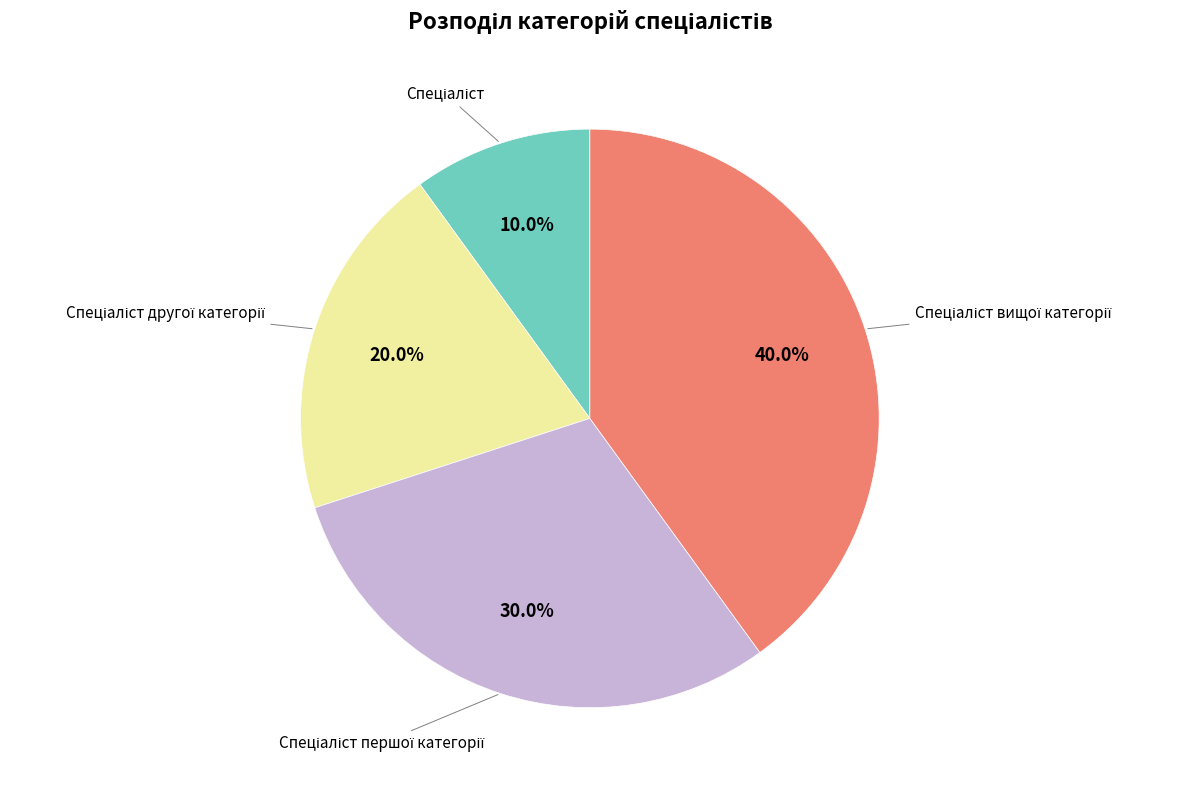

Is there any slice that represents more than half of the pie?

No